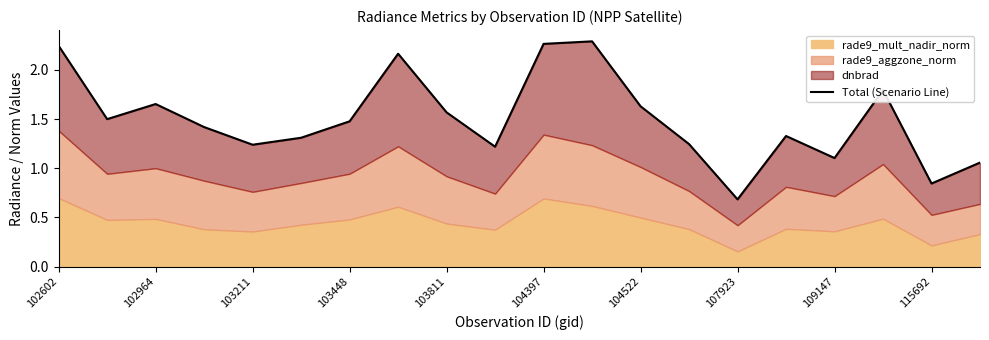

What is the maximum value shown in the chart?

2.3